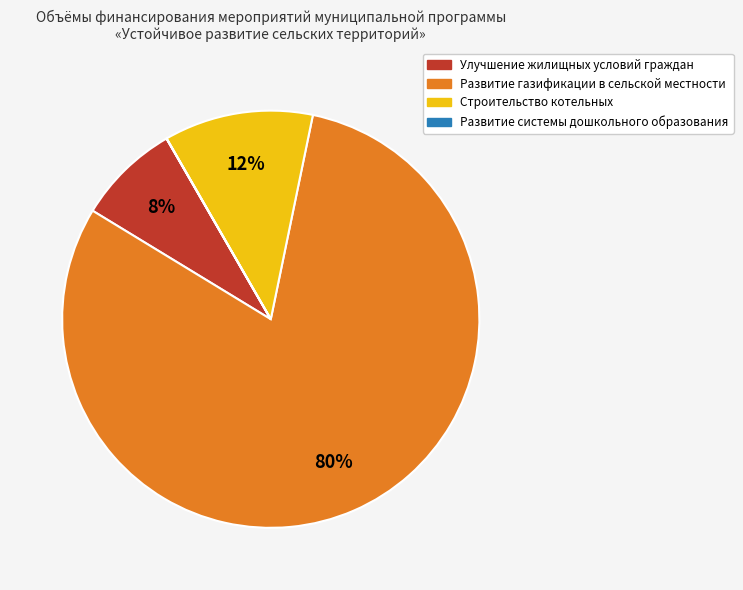

The Улучшение жилищных условий граждан slice represents 8% of the pie. True or false?

True